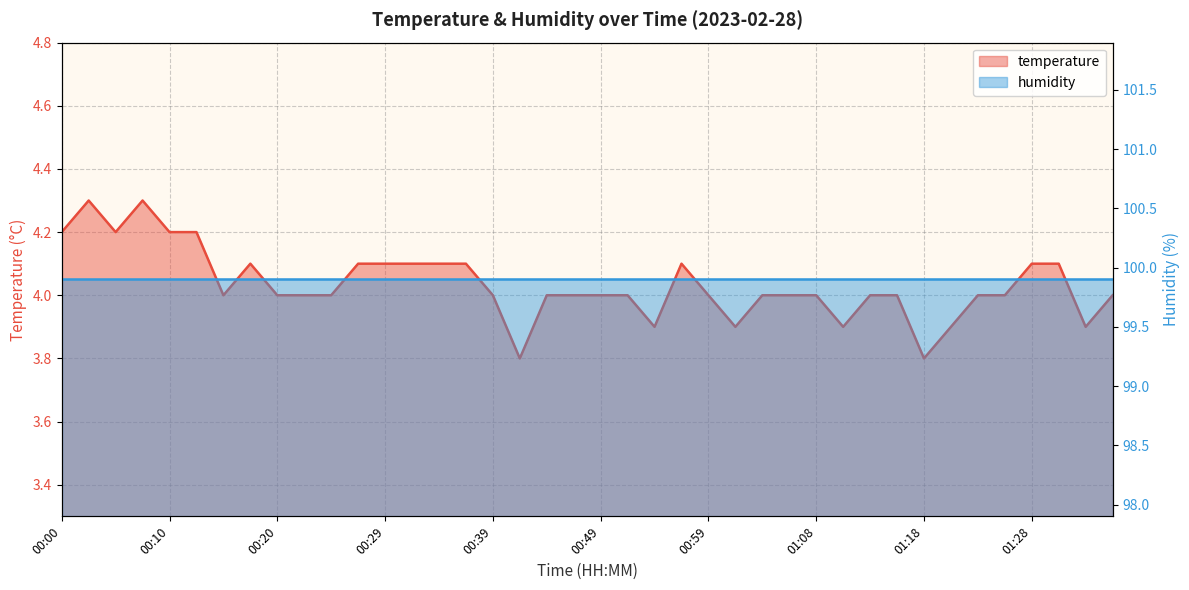

Reading left to right, what are all the values shown in this chart?

4.2	4.3	4.2	4.3	4.2	4.2	4.0	4.1	4.0	4.0	4.0	4.1	4.1	4.1	4.1	4.1	4.0	3.8	4.0	4.0	4.0	4.0	3.9	4.1	4.0	3.9	4.0	4.0	4.0	3.9	4.0	4.0	3.8	3.9	4.0	4.0	4.1	4.1	3.9	4.0